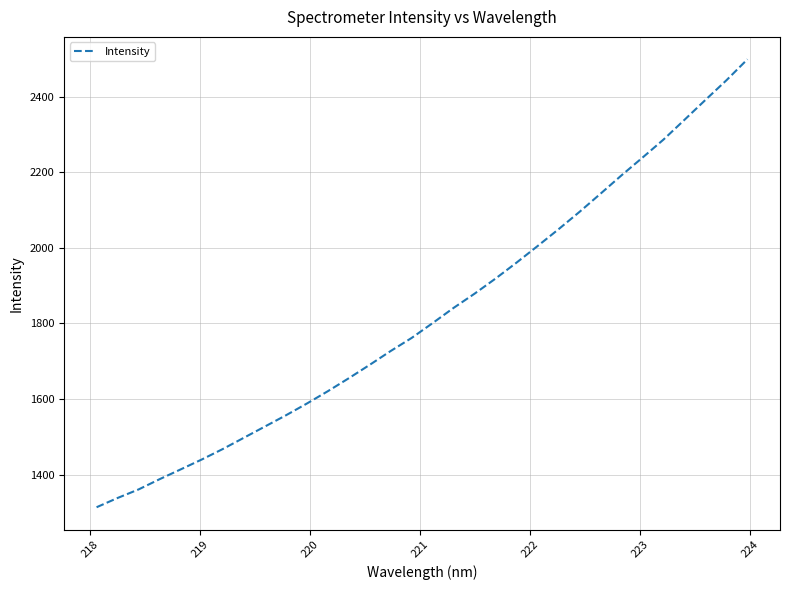

What is the maximum value shown in the chart?

2499.1